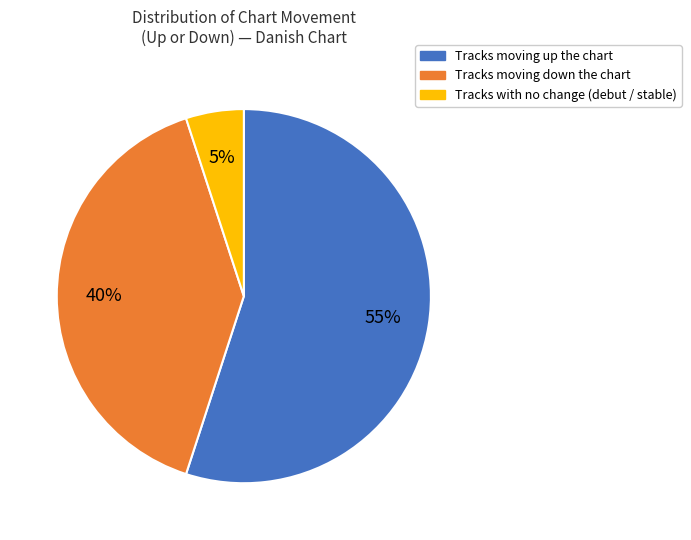

To the nearest percent, what is the difference between the largest and smallest slice percentages?

50%